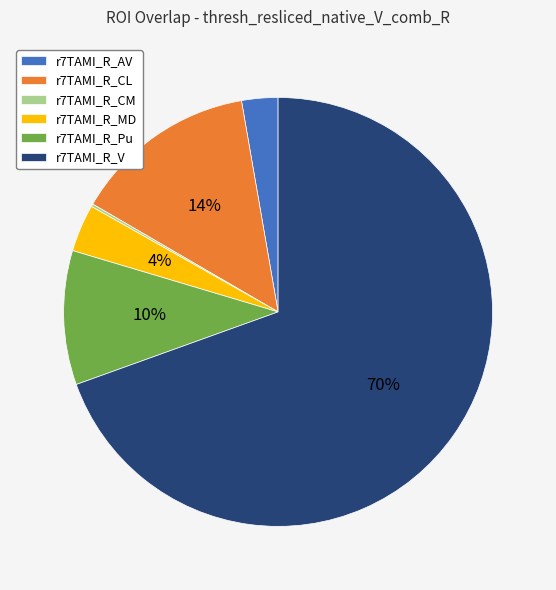

Combined, do r7TAMI_R_MD and r7TAMI_R_AV account for over 50%?

No